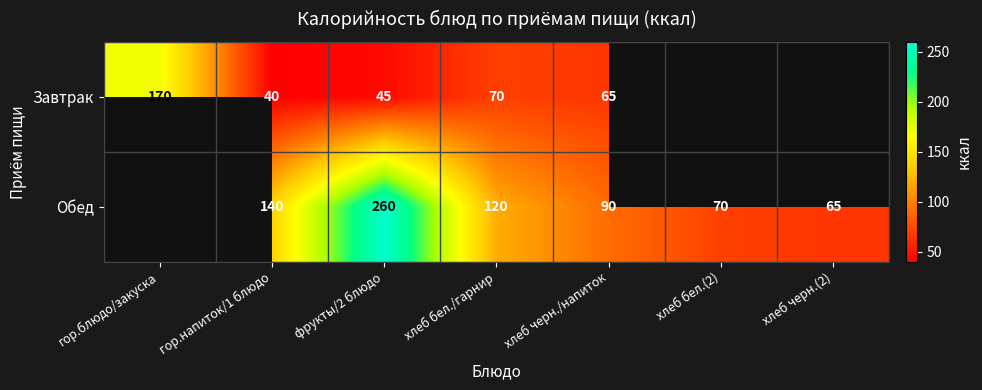

True or false: Обед has a value of 226.3 at гор.напиток/1 блюдо.

False